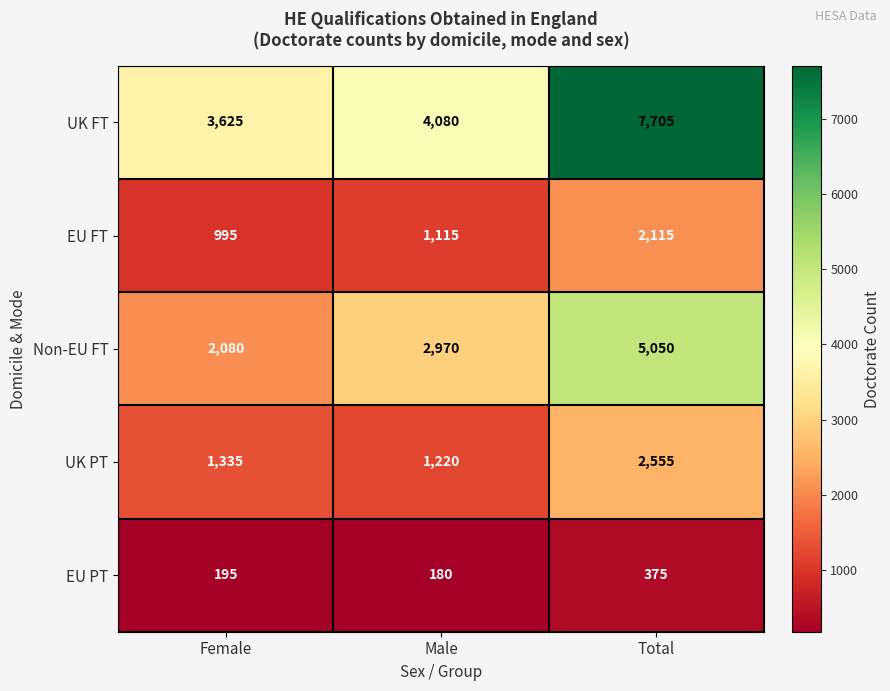

Which category has the highest value across all series?

Total